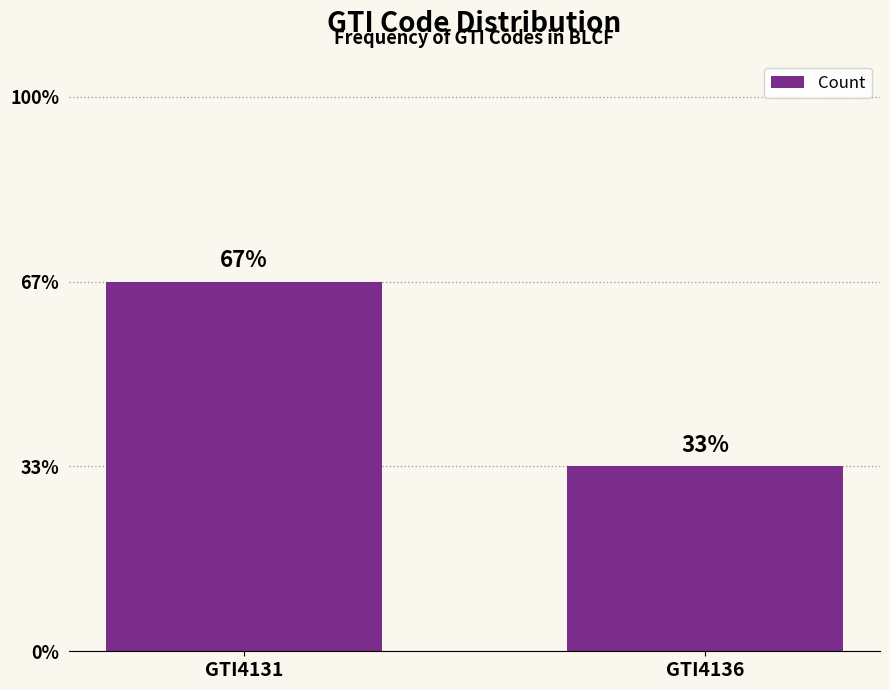

Reading left to right, transcribe all the data shown in this chart.

GTI4131=2	GTI4136=1